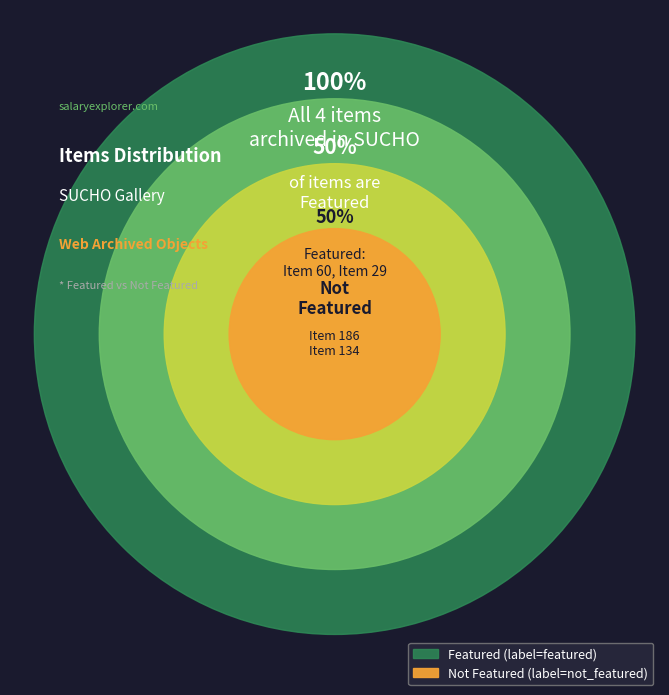

To the nearest percent, what is the average slice percentage?

25%